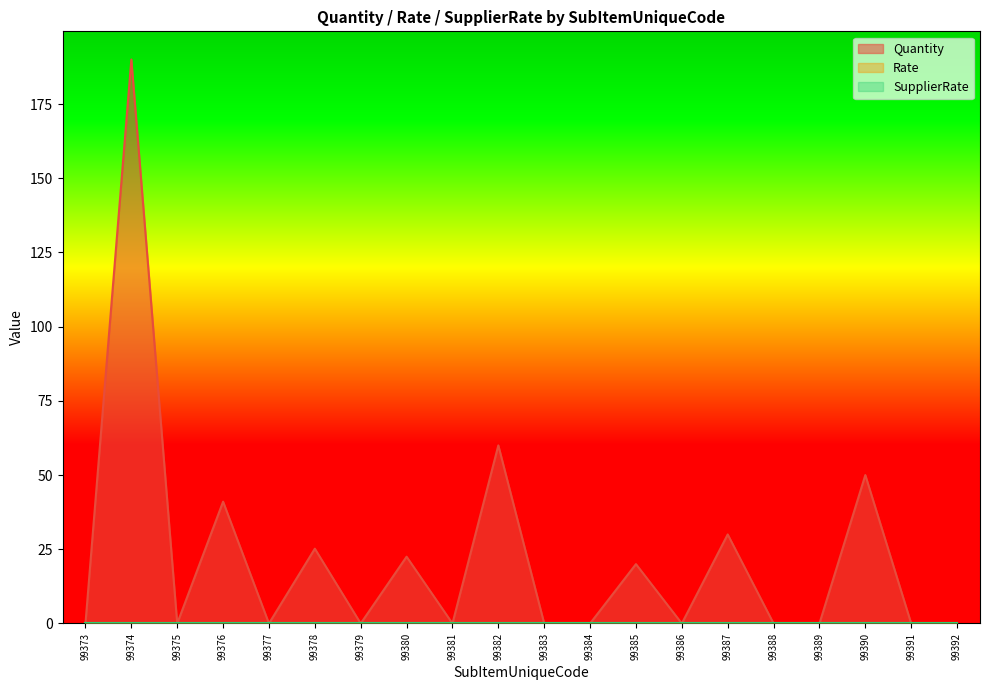

At which category does Quantity reach its first local peak?

99374